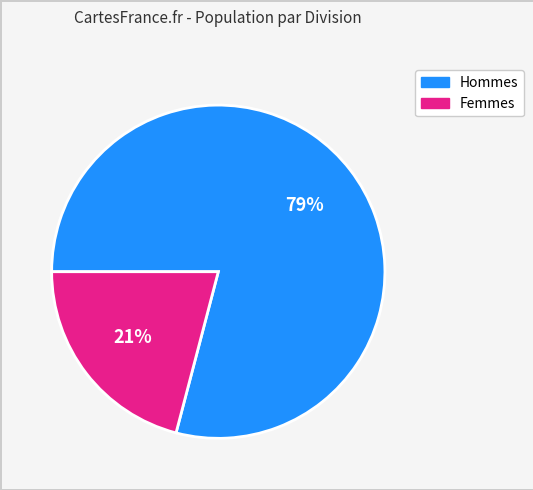

To the nearest percent, what is the difference between the largest and smallest slice percentages?

58%